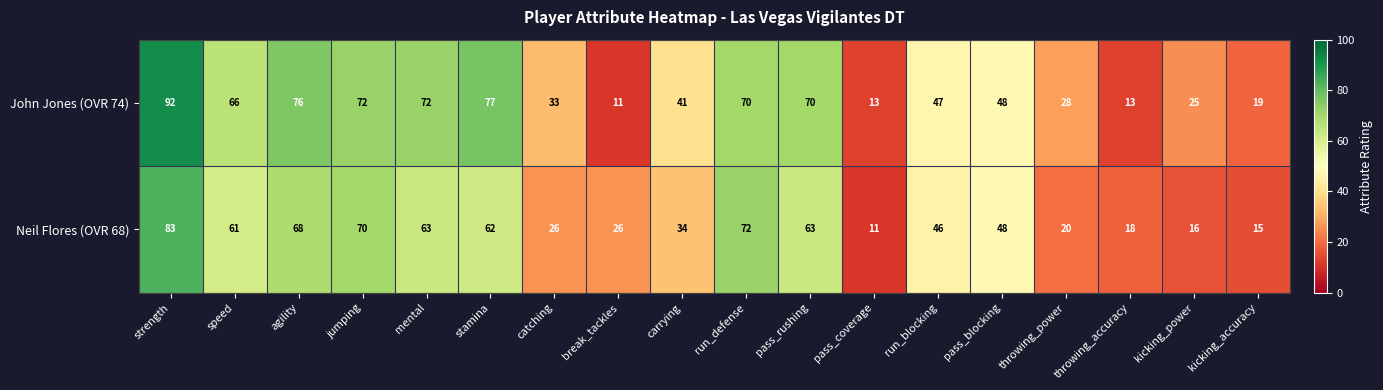

At how many categories does at least one series exceed 24?

15